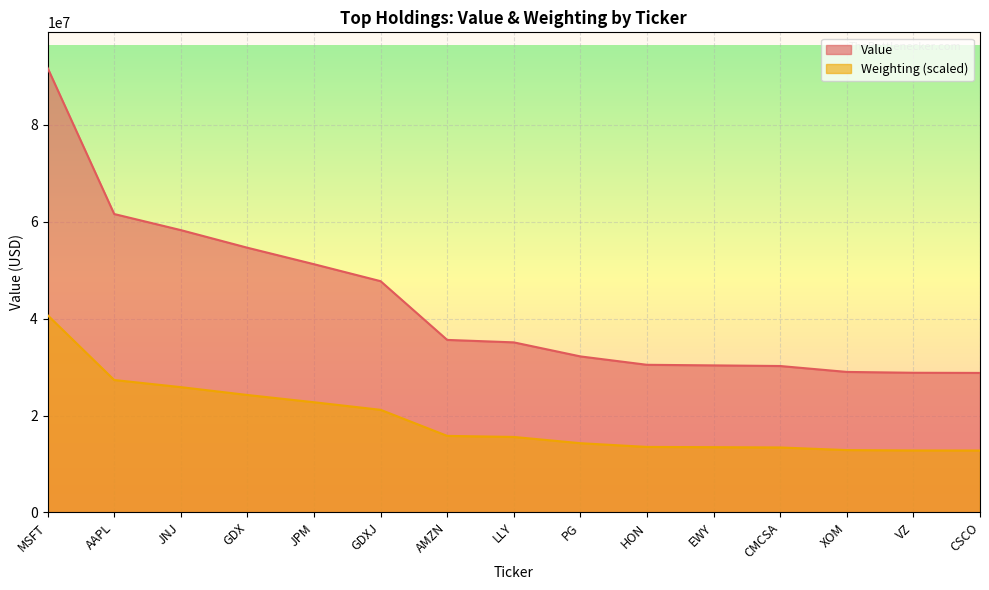

Rank the categories by Value value from highest to lowest.

MSFT, AAPL, JNJ, GDX, JPM, GDXJ, AMZN, LLY, PG, HON, EWY, CMCSA, XOM, VZ, CSCO